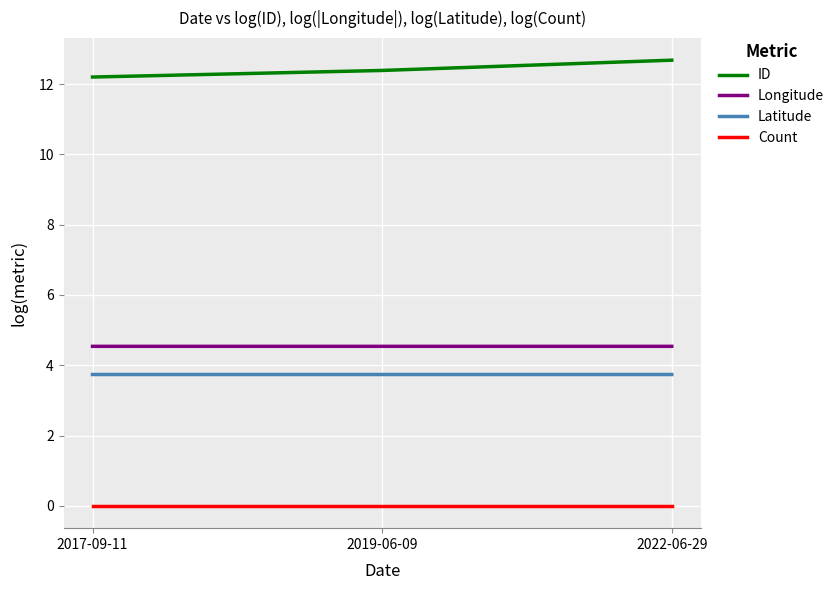

What is the highest value of the ID series?

12.7